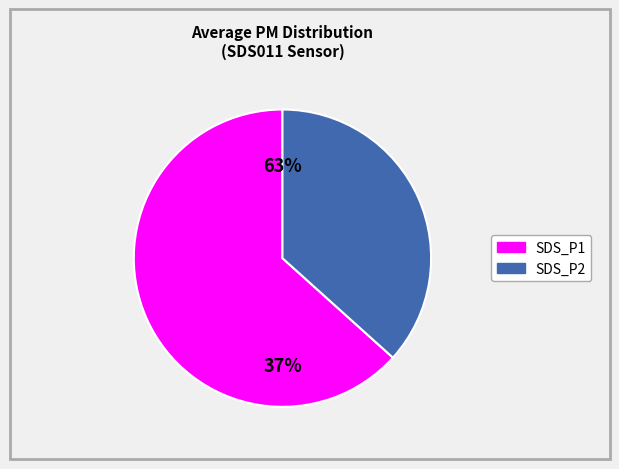

Count the number of slices in the pie.

2